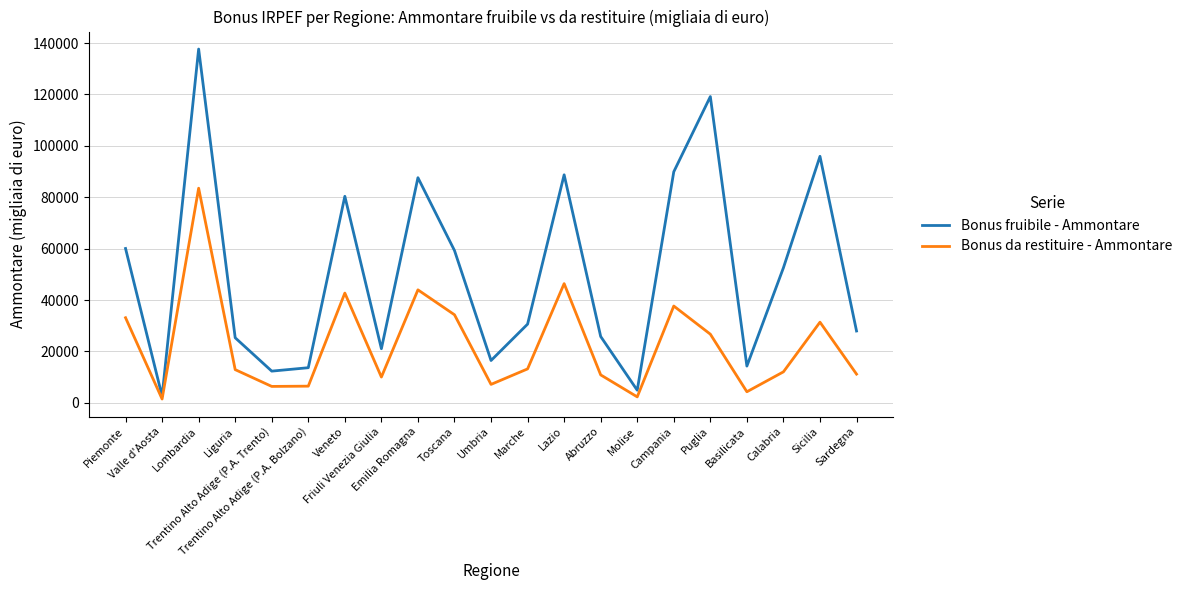

How many interior local peaks does the Bonus fruibile - Ammontare series have?

6